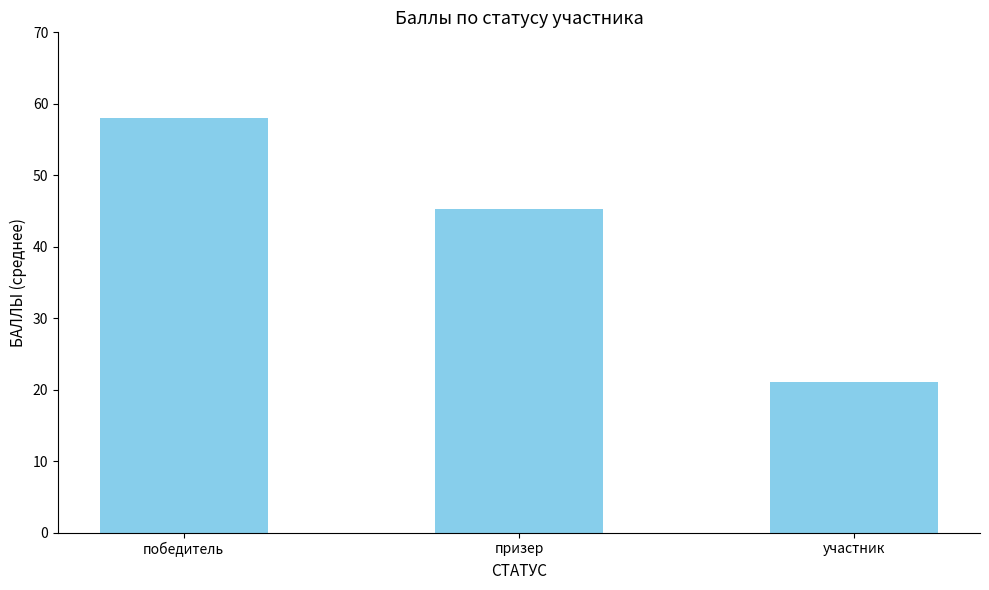

What is the ratio of the value at победитель to the value at участник?

2.7